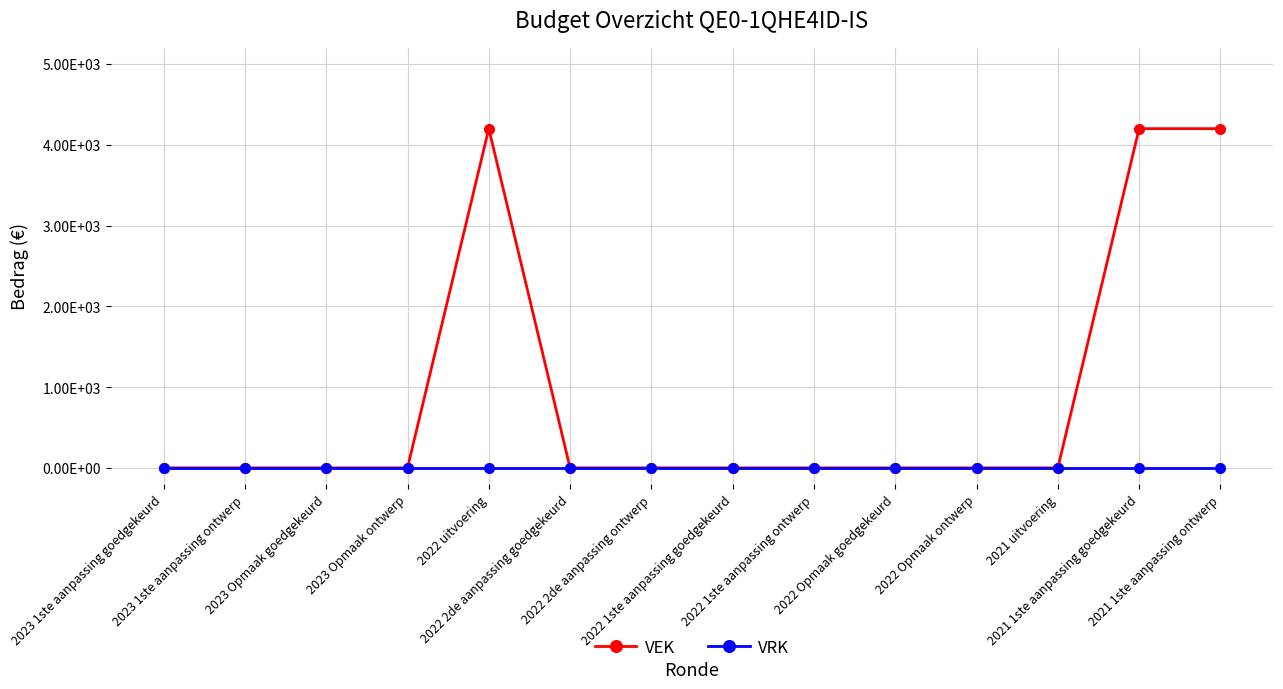

At which label is VRK closest to 0?

2023 1ste aanpassing goedgekeurd